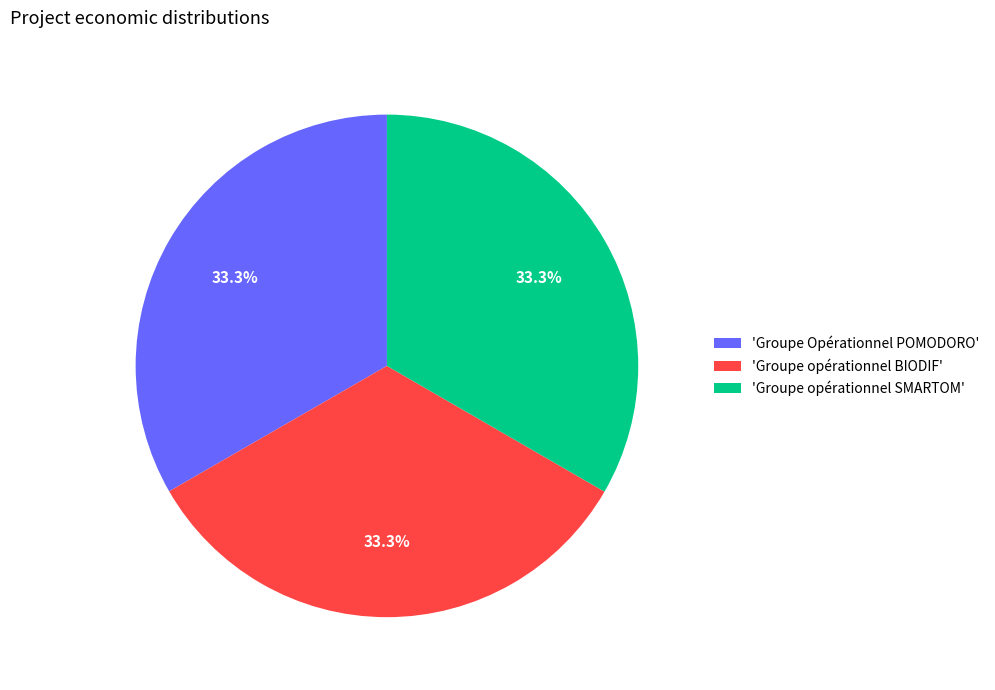

To the nearest percent, what is the average slice percentage?

33%